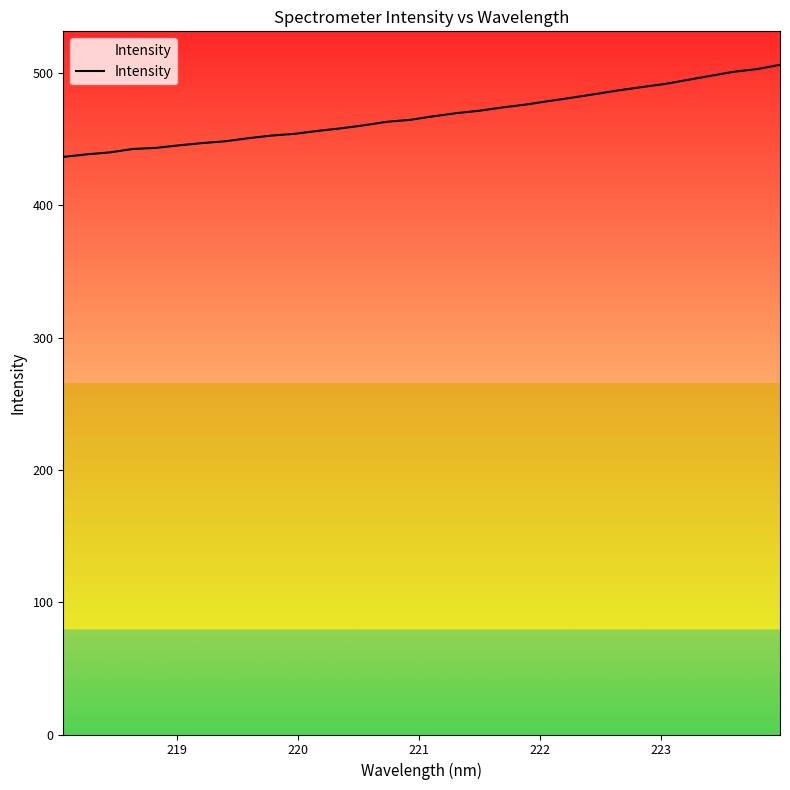

What is the greatest value displayed?

506.3